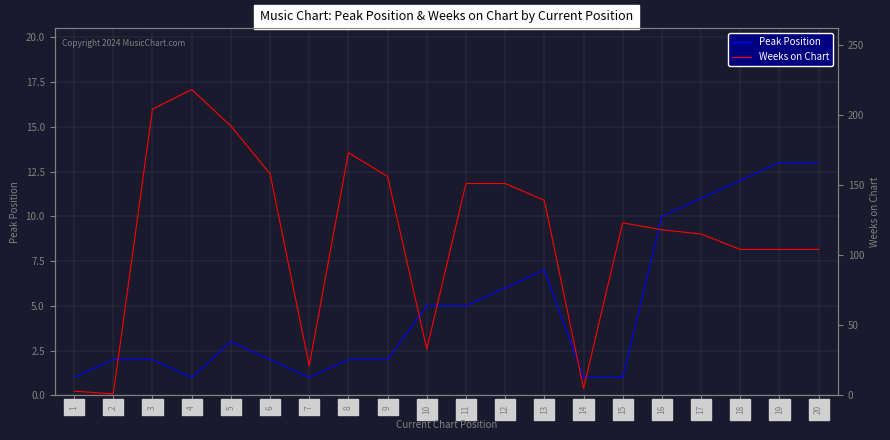

What is the value of the Peak Position point at the 10th from the left?

5